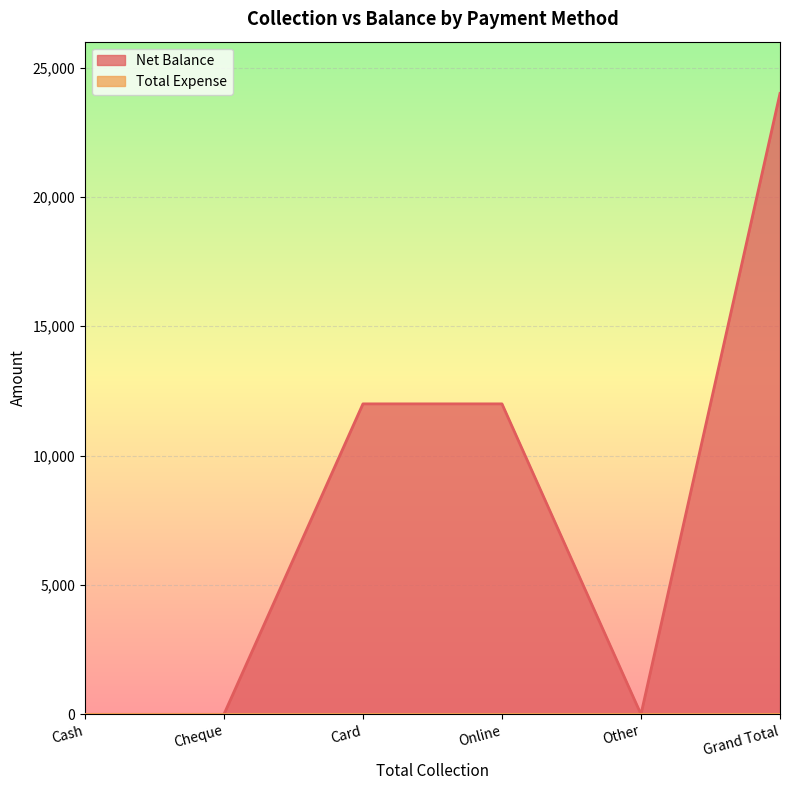

How many positive values are there?

3